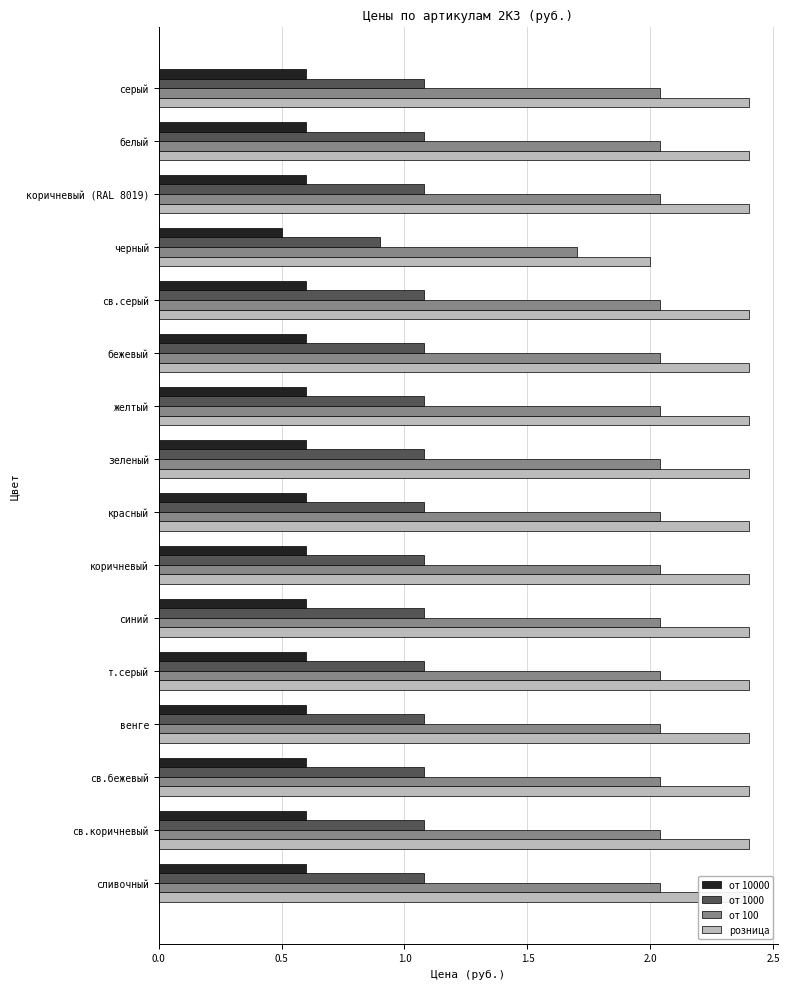

How many groups of bars are there?

16